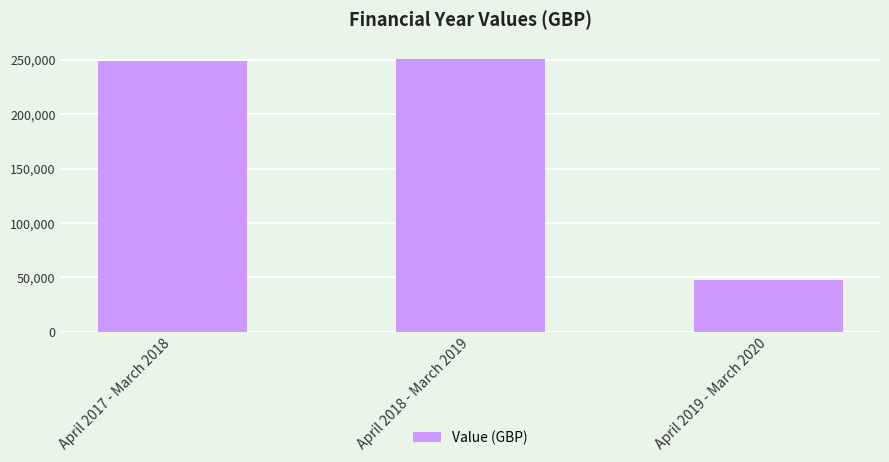

Is it true that the value at April 2019 - March 2020 is 47408.3?

True